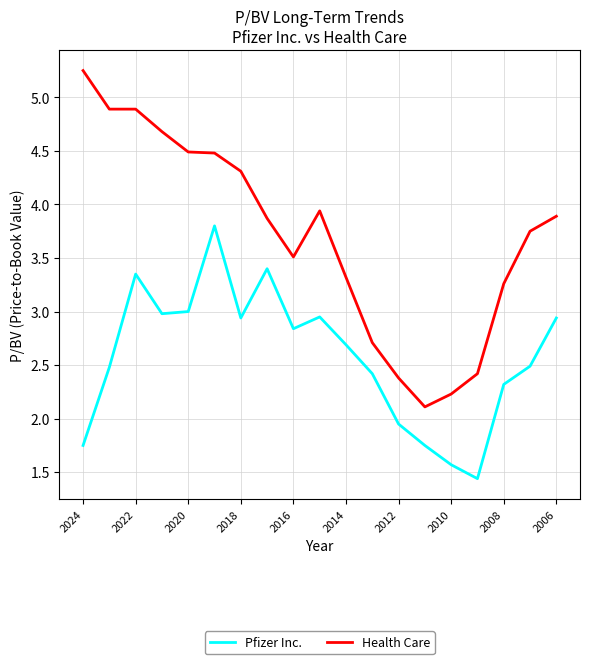

At how many categories does at least one series exceed 2?

19